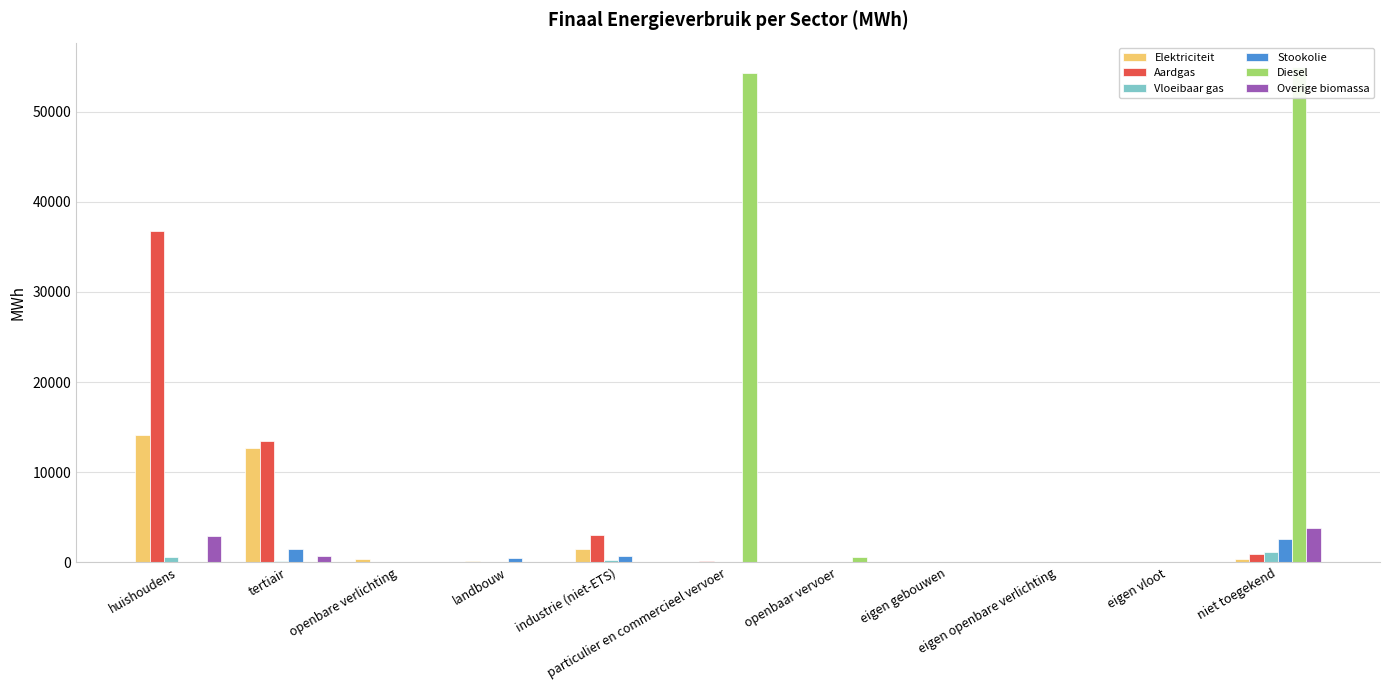

What are all the series names shown in the legend?

Elektriciteit, Aardgas, Vloeibaar gas, Stookolie, Diesel, Overige biomassa